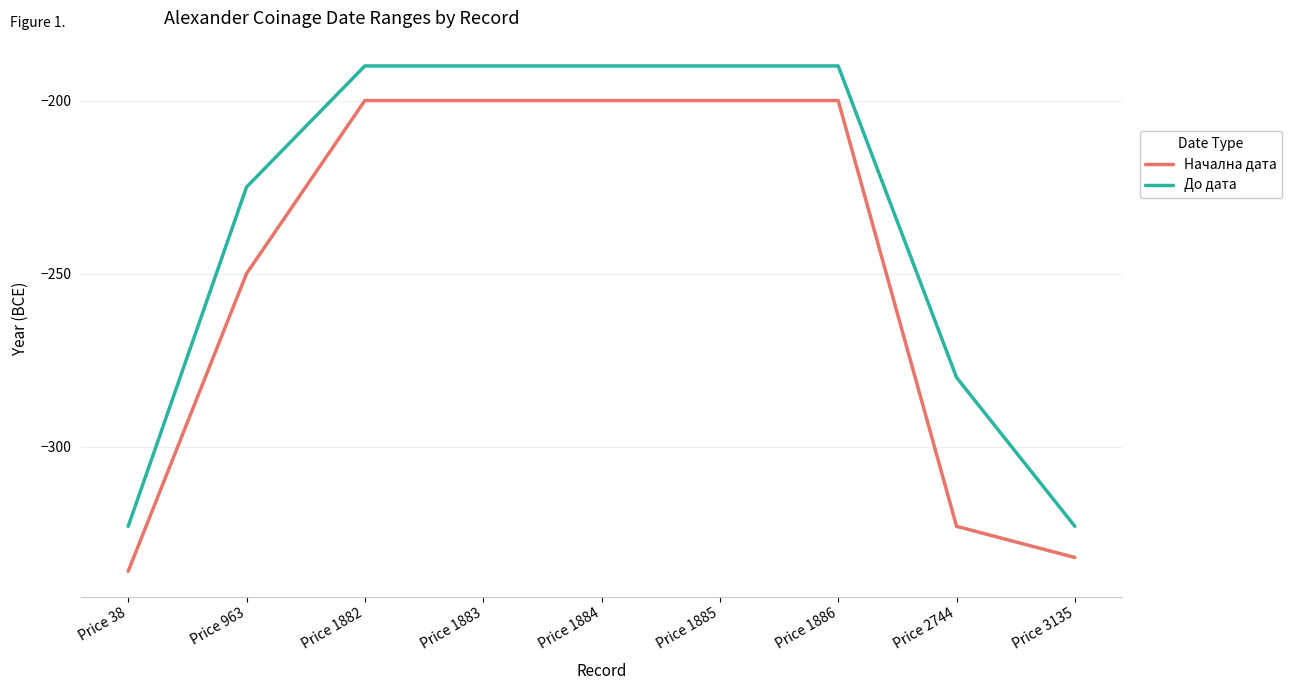

What is the minimum value shown in the chart?

-336